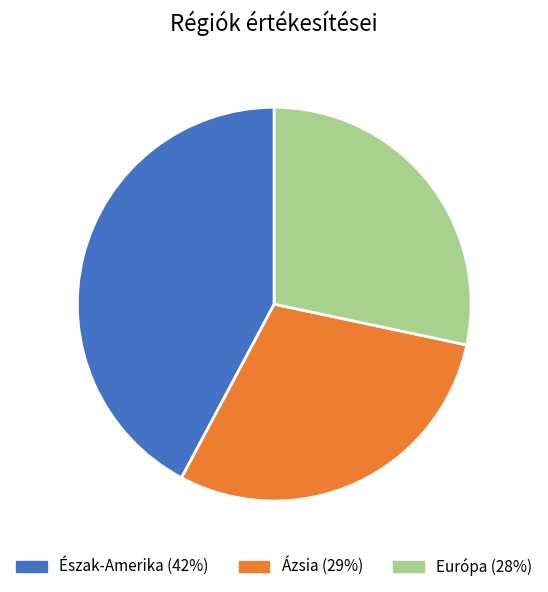

Count the number of slices in the pie.

3